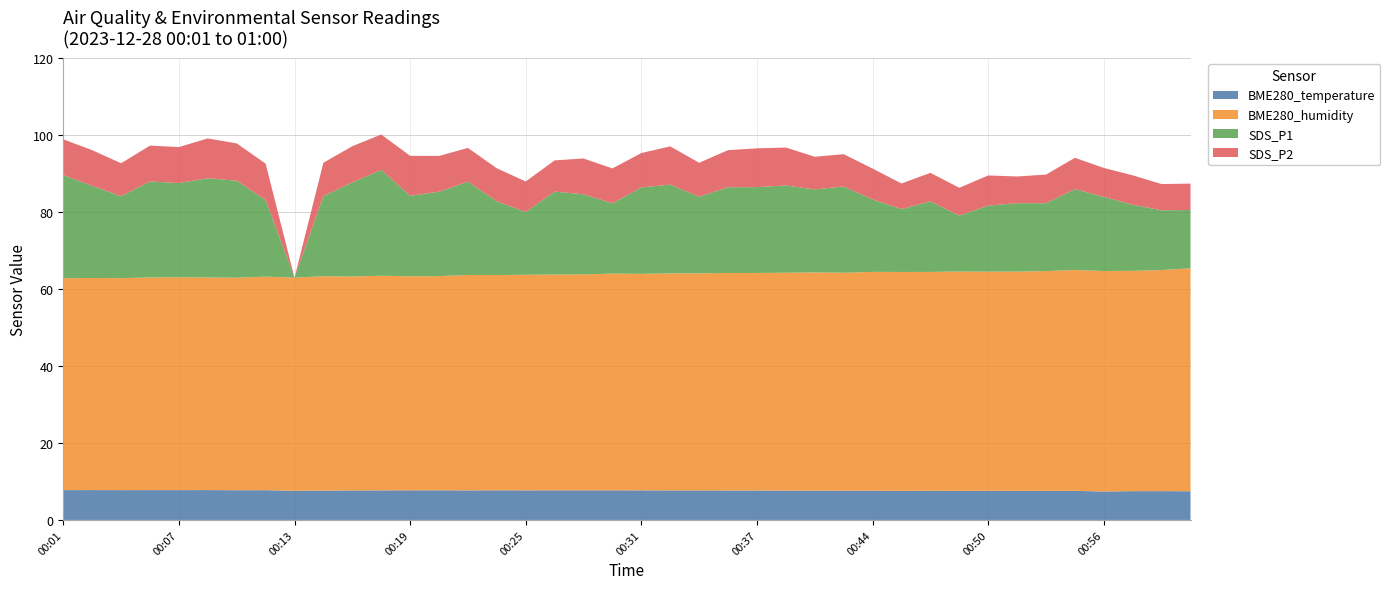

Reading left to right, list all the values displayed in this chart.

BME280_temperature: 00:01=7.8	00:02=7.8	00:04=7.7	00:05=7.8	00:07=7.8	00:08=7.8	00:10=7.7	00:11=7.7	00:13=7.6	00:15=7.6	00:16=7.7	00:18=7.7	00:19=7.7	00:21=7.7	00:22=7.7	00:24=7.7	00:25=7.7	00:27=7.7	00:28=7.7	00:30=7.7	00:31=7.7	00:33=7.7	00:34=7.7	00:36=7.7	00:37=7.7	00:39=7.6	00:40=7.6	00:42=7.6	00:44=7.6	00:45=7.5	00:47=7.6	00:48=7.5	00:50=7.6	00:51=7.5	00:53=7.5	00:54=7.6	00:56=7.4	00:57=7.5	00:59=7.5	01:00=7.5
BME280_humidity: 00:01=55.0	00:02=55.1	00:04=55.1	00:05=55.2	00:07=55.3	00:08=55.2	00:10=55.2	00:11=55.5	00:13=55.4	00:15=55.7	00:16=55.6	00:18=55.8	00:19=55.6	00:21=55.6	00:22=56.0	00:24=55.9	00:25=56.0	00:27=56.0	00:28=56.1	00:30=56.3	00:31=56.2	00:33=56.4	00:34=56.4	00:36=56.5	00:37=56.5	00:39=56.6	00:40=56.7	00:42=56.6	00:44=56.8	00:45=56.9	00:47=56.8	00:48=57.0	00:50=56.9	00:51=57.0	00:53=57.1	00:54=57.4	00:56=57.3	00:57=57.2	00:59=57.4	01:00=57.9
SDS_P1: 00:01=26.8	00:02=23.9	00:04=21.3	00:05=24.9	00:07=24.5	00:08=25.8	00:10=25.2	00:11=19.9	00:13=0.0	00:15=20.8	00:16=24.4	00:18=27.5	00:19=20.9	00:21=21.9	00:22=24.2	00:24=19.2	00:25=16.3	00:27=21.6	00:28=20.8	00:30=18.3	00:31=22.4	00:33=23.1	00:34=19.9	00:36=22.3	00:37=22.3	00:39=22.7	00:40=21.6	00:42=22.4	00:44=18.8	00:45=16.3	00:47=18.3	00:48=14.5	00:50=17.1	00:51=17.8	00:53=17.6	00:54=21.0	00:56=19.3	00:57=17.2	00:59=15.5	01:00=15.2
SDS_P2: 00:01=9.3	00:02=9.2	00:04=8.6	00:05=9.3	00:07=9.3	00:08=10.3	00:10=9.7	00:11=9.4	00:13=0.0	00:15=8.7	00:16=9.4	00:18=9.2	00:19=10.4	00:21=9.3	00:22=8.8	00:24=8.6	00:25=7.9	00:27=8.1	00:28=9.3	00:30=9.1	00:31=8.9	00:33=9.9	00:34=8.8	00:36=9.6	00:37=10.1	00:39=9.8	00:40=8.5	00:42=8.4	00:44=8.0	00:45=6.7	00:47=7.4	00:48=7.2	00:50=7.8	00:51=6.9	00:53=7.4	00:54=8.2	00:56=7.5	00:57=7.6	00:59=6.8	01:00=6.8